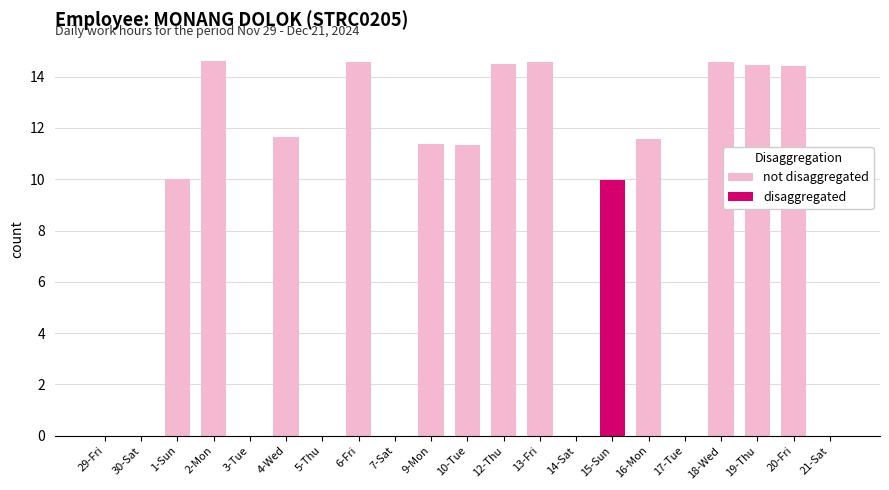

What position from the right is 16-Mon?

6